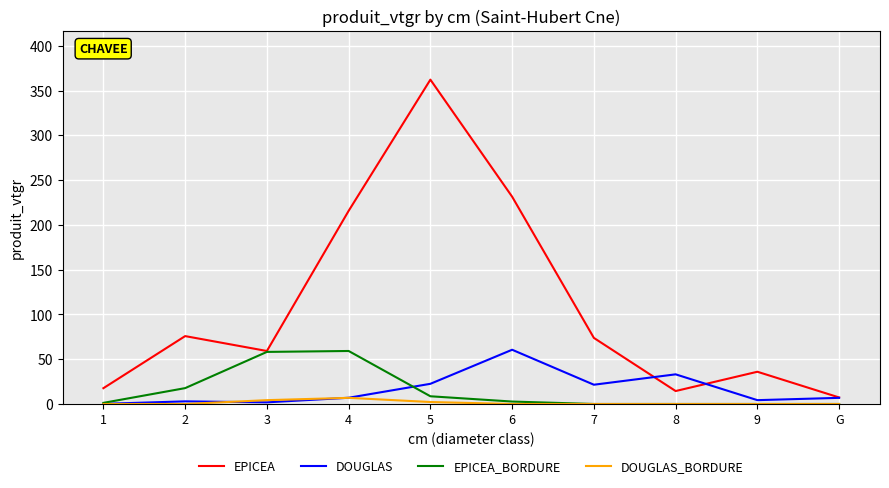

What is the spread (max minus min) of values at 7?

73.8